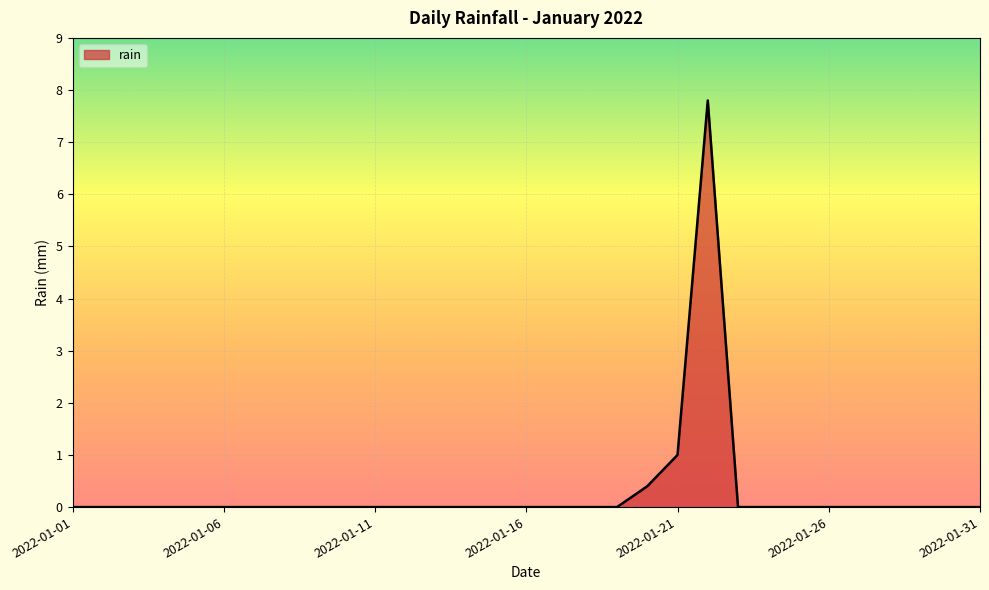

What is the greatest value displayed?

7.8